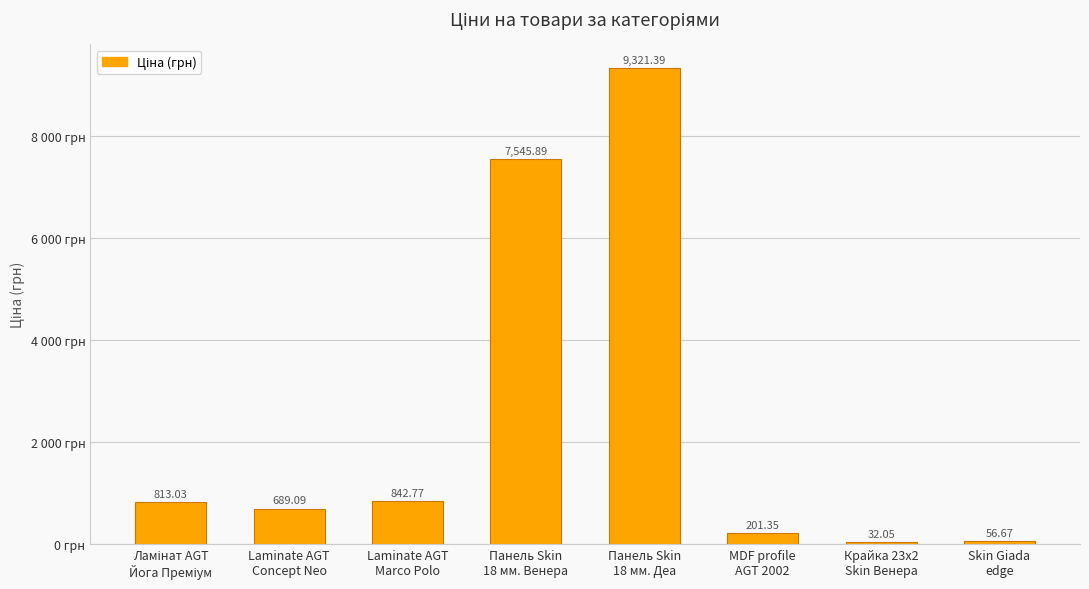

List the labels in order of value, largest first.

Панель Skin
18 мм. Деа, Панель Skin
18 мм. Венера, Laminate AGT
Marco Polo, Ламінат AGT
Йога Преміум, Laminate AGT
Concept Neo, MDF profile
AGT 2002, Skin Giada
edge, Крайка 23x2
Skin Венера